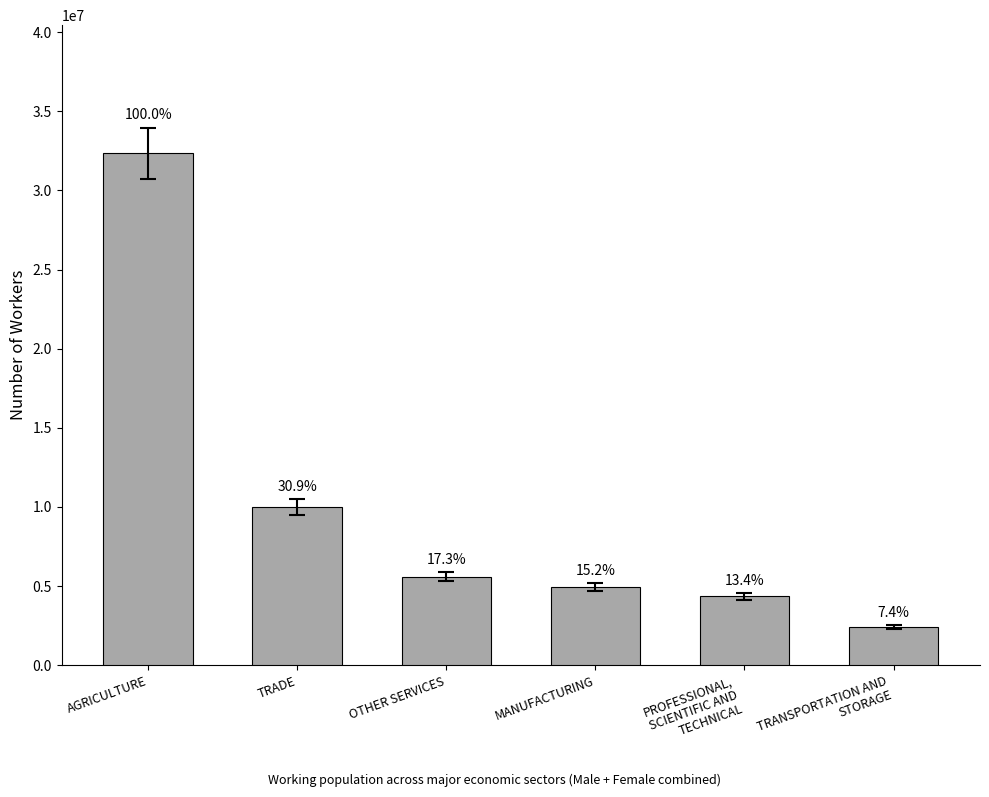

What is the greatest value displayed?

32358233.5